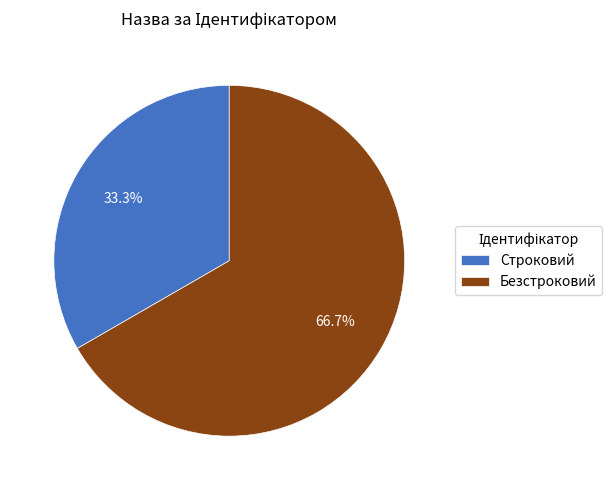

To the nearest percent, what is the difference between the Безстроковий and Строковий slice percentages?

33%